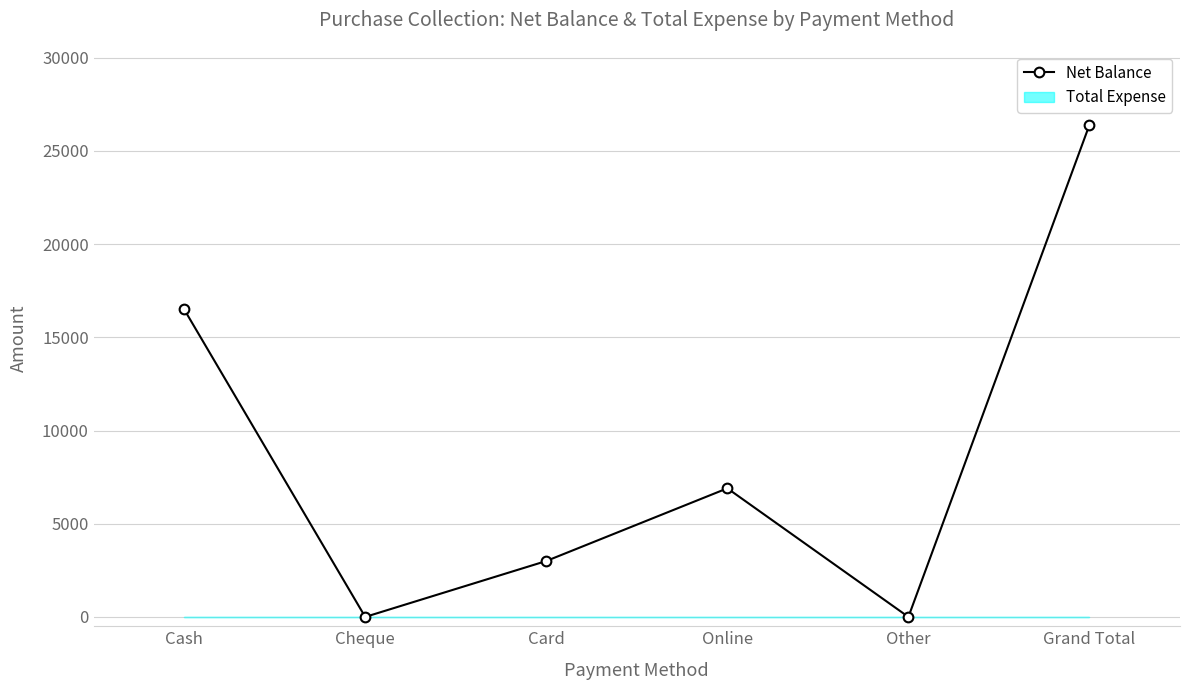

What is the label of the 1st point from the right?

Grand Total